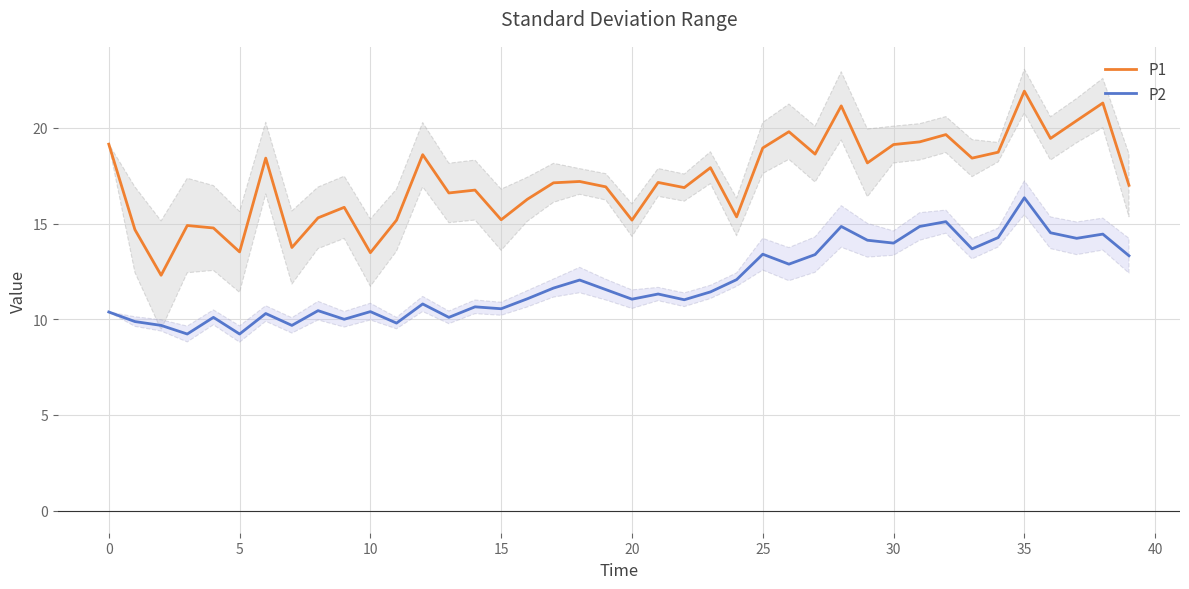

At which category is the sum across all series the highest?

35